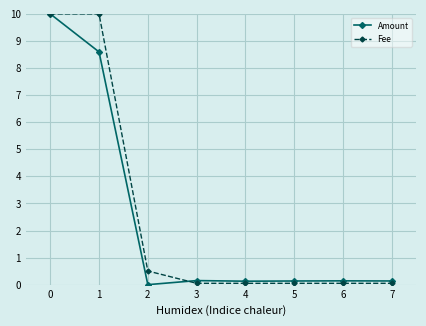

What is the sum of all Fee values?

20.8